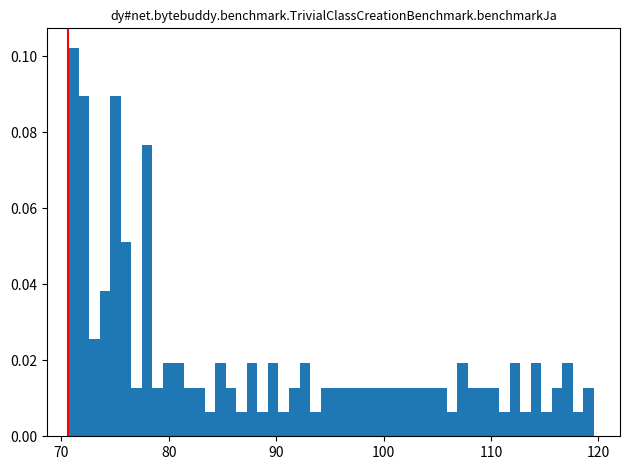

Around what value on the x-axis is the tallest bar? Give the approximate position of its centre, as read against the axis.

71